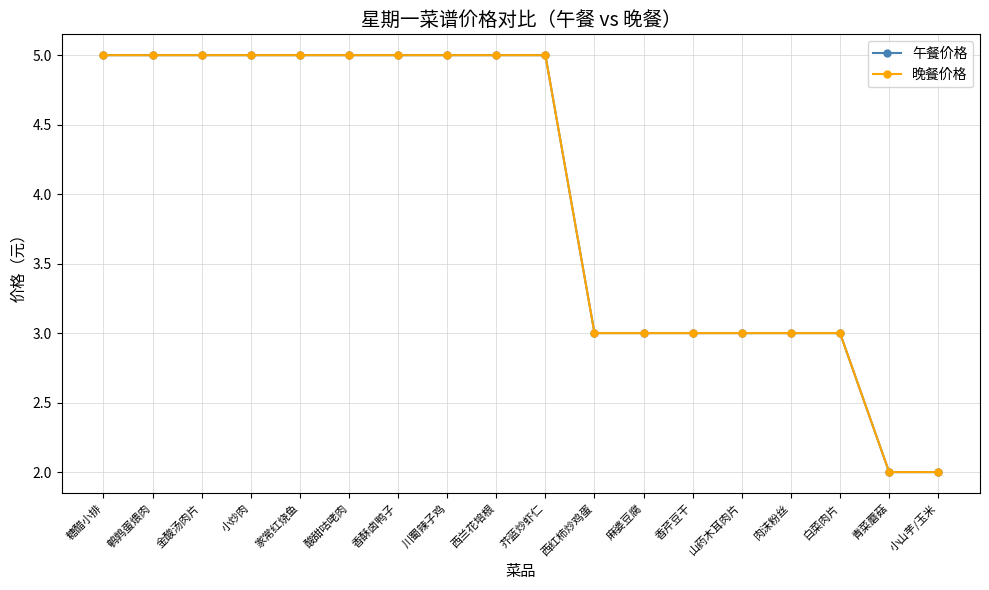

Reading left to right, what are all the values shown in this chart?

午餐价格: 5	5	5	5	5	5	5	5	5	5	3	3	3	3	3	3	2	2
晚餐价格: 5	5	5	5	5	5	5	5	5	5	3	3	3	3	3	3	2	2